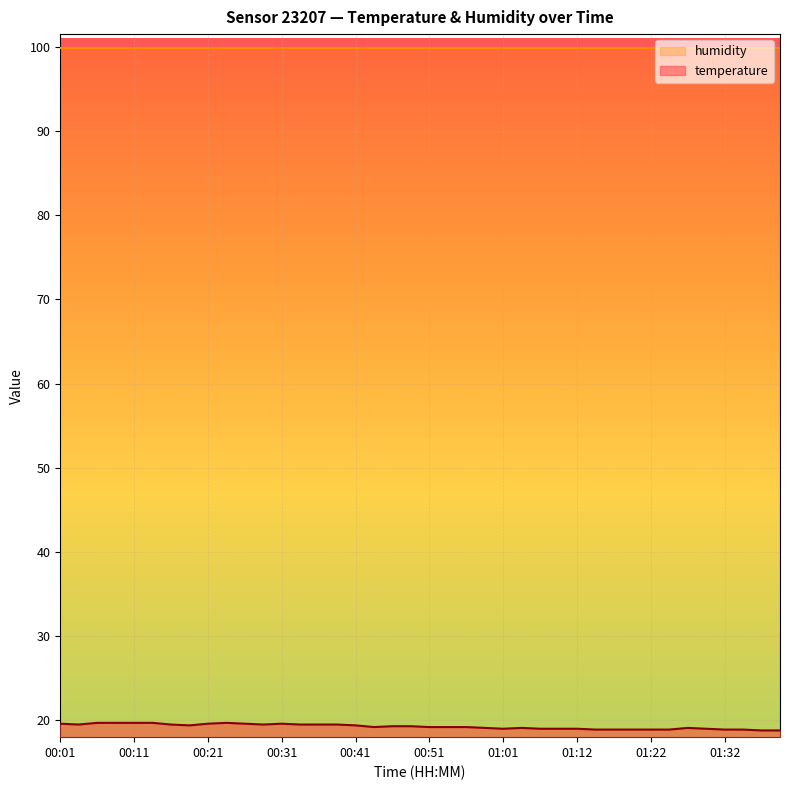

Where is the data nearest to the value 19?

01:01